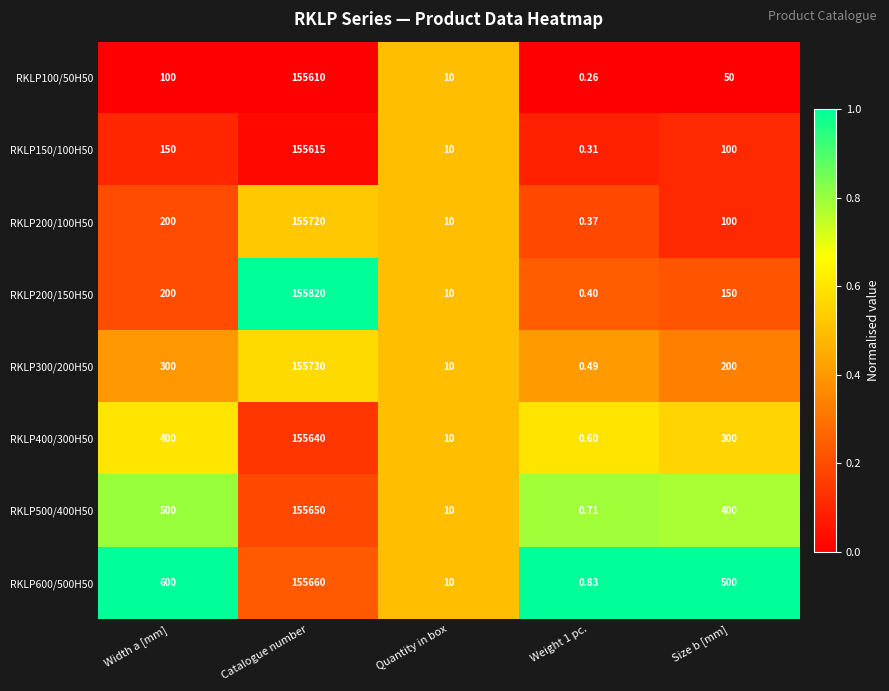

At which category is the sum across all series the highest?

Catalogue number